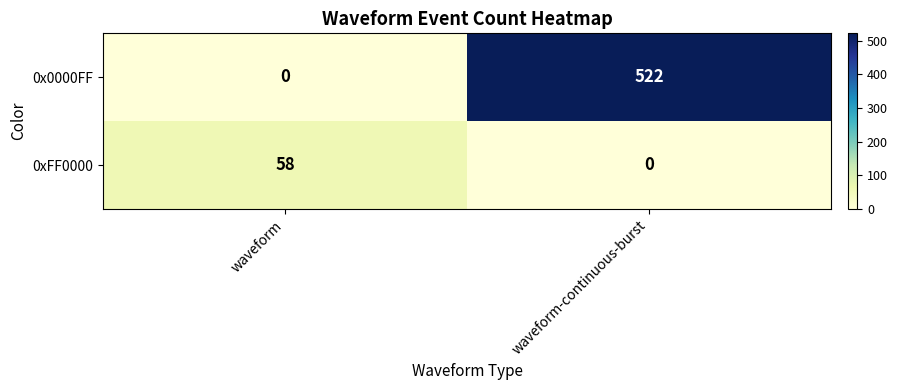

Which category has the highest value across all series?

waveform-continuous-burst